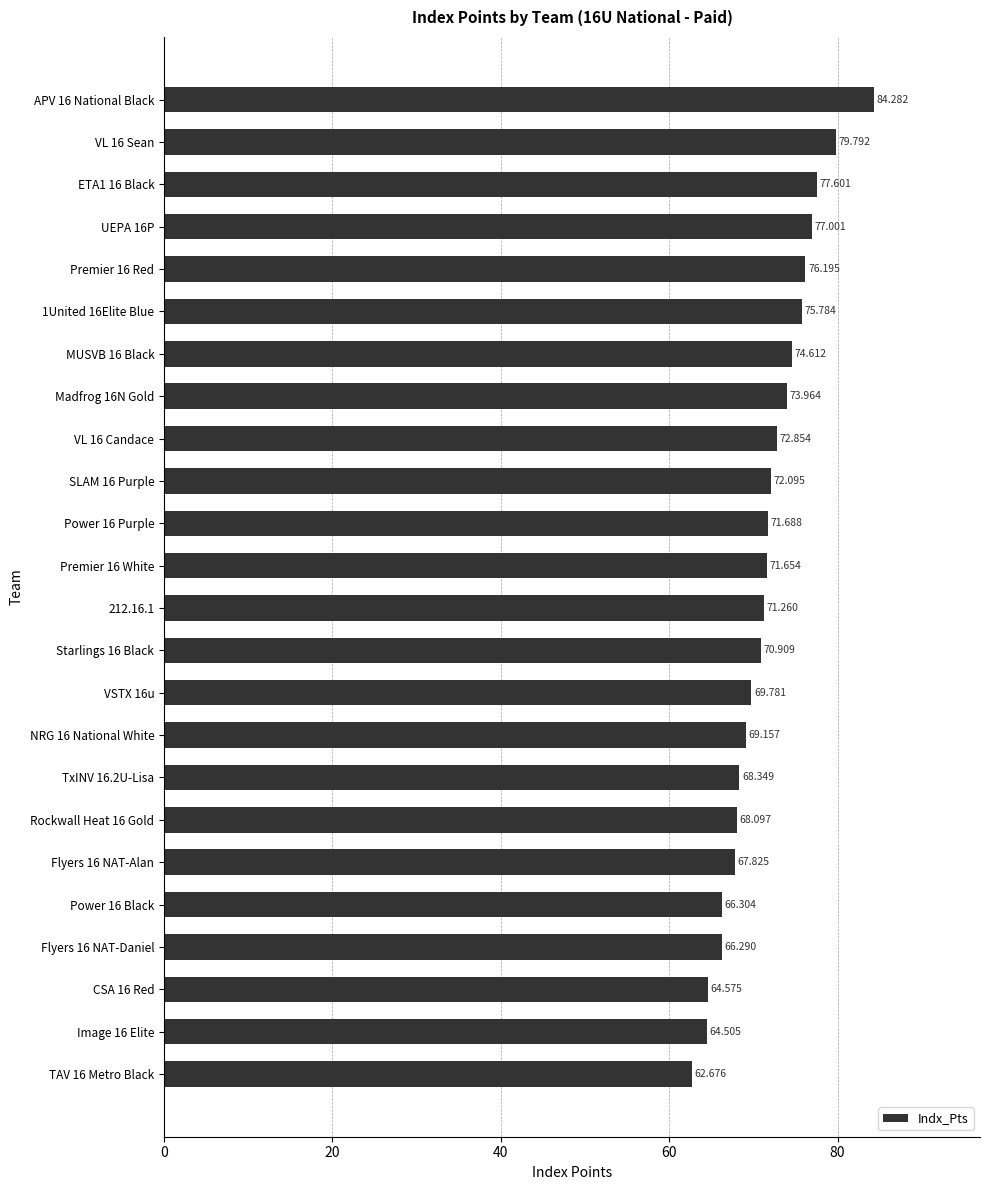

Rank the categories by value from lowest to highest.

TAV 16 Metro Black, Image 16 Elite, CSA 16 Red, Flyers 16 NAT-Daniel, Power 16 Black, Flyers 16 NAT-Alan, Rockwall Heat 16 Gold, TxINV 16.2U-Lisa, NRG 16 National White, VSTX 16u, Starlings 16 Black, 212.16.1, Premier 16 White, Power 16 Purple, SLAM 16 Purple, VL 16 Candace, Madfrog 16N Gold, MUSVB 16 Black, 1United 16Elite Blue, Premier 16 Red, UEPA 16P, ETA1 16 Black, VL 16 Sean, APV 16 National Black